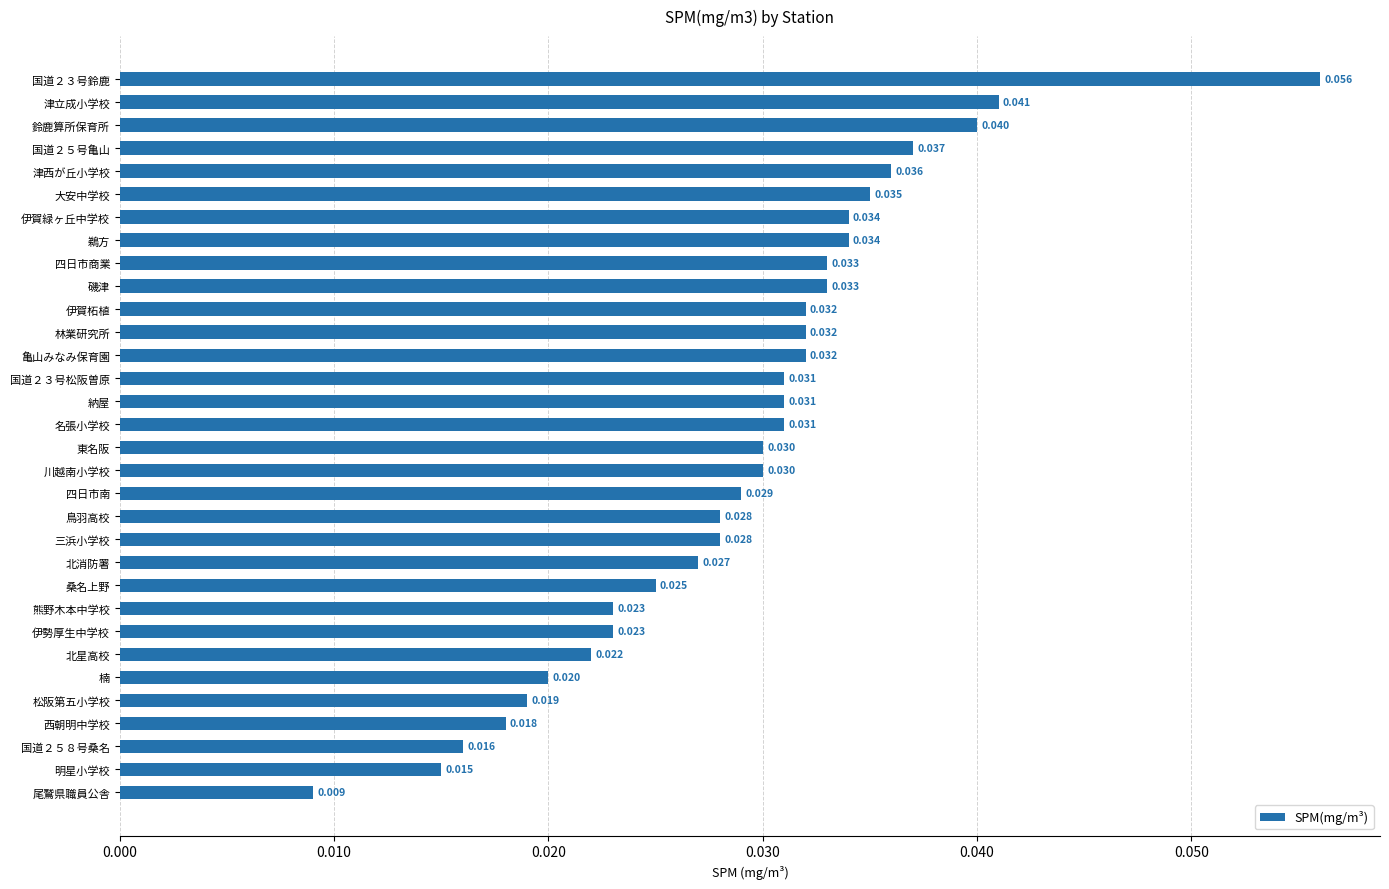

How many bars are there in total?

32